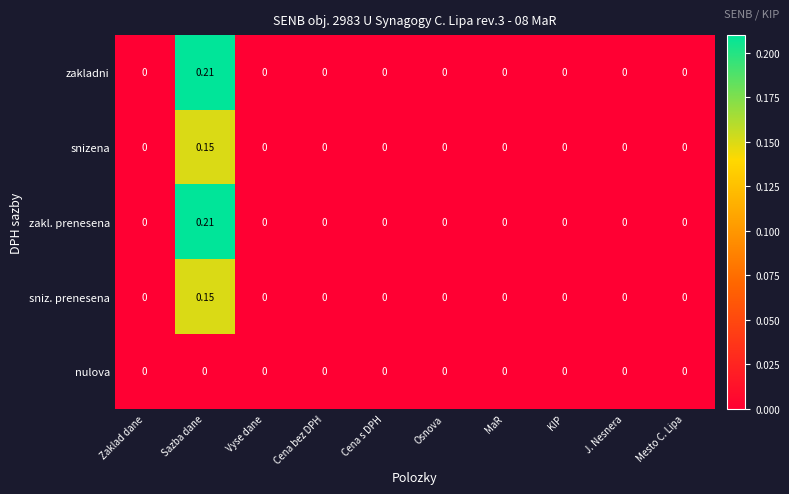

At which category is the sum across all series the highest?

Sazba dane